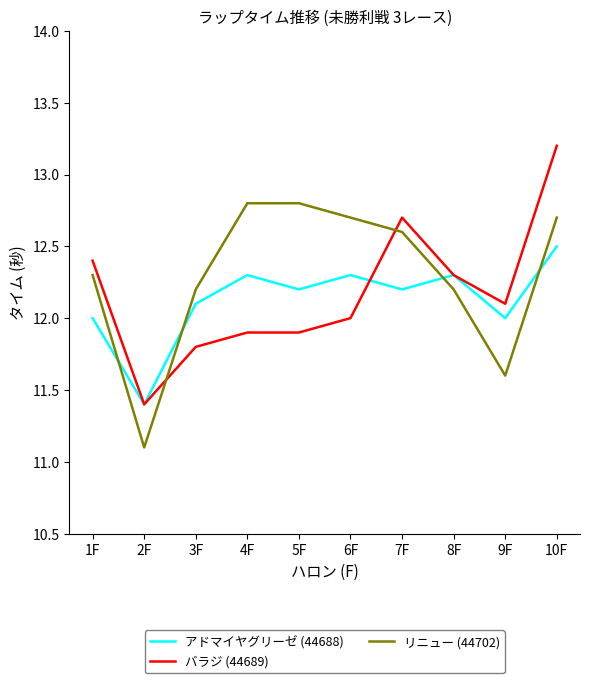

The value of バラジ (44689) at 5F is 7.6. True or false?

False